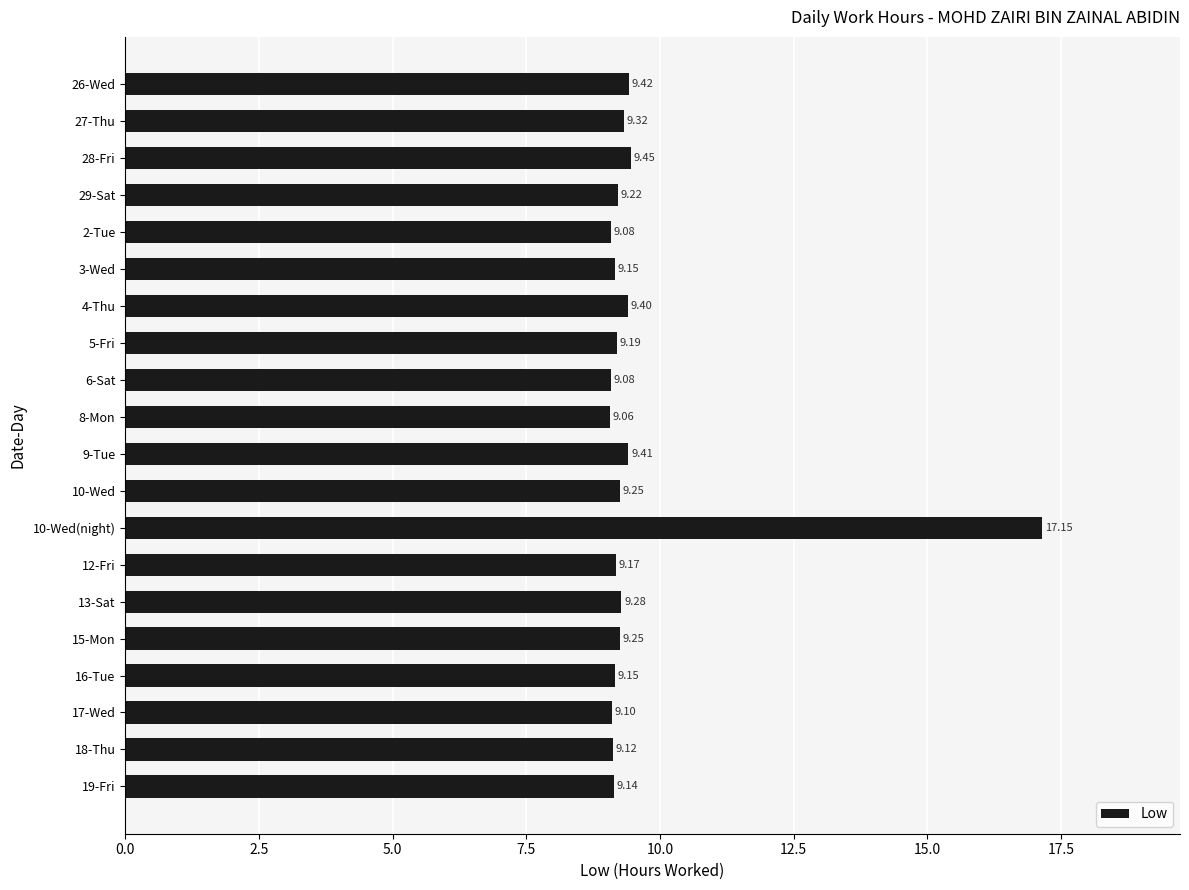

How many bars are there in total?

20